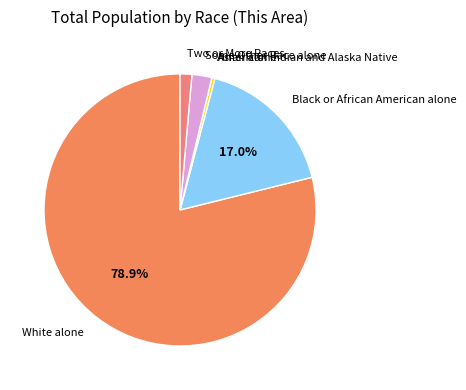

Rank the categories by value from lowest to highest.

Asian alone, American Indian and Alaska Native, Two or More Races, Some Other Race alone, Black or African American alone, White alone